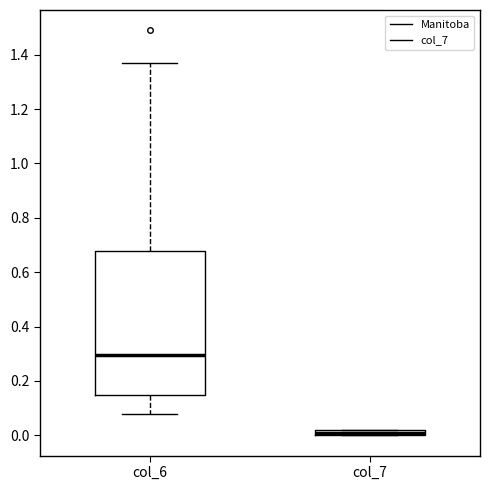

Which box's median line is the highest?

col_6